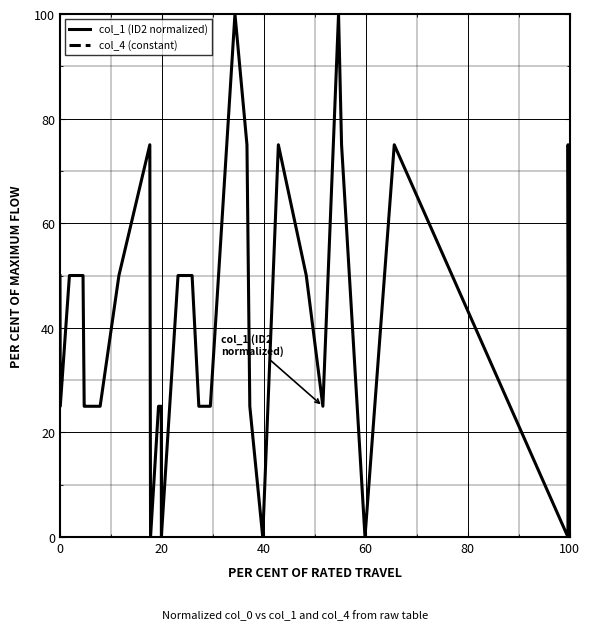

What is the highest value of the col_1 (ID2 normalized) series?

100.0